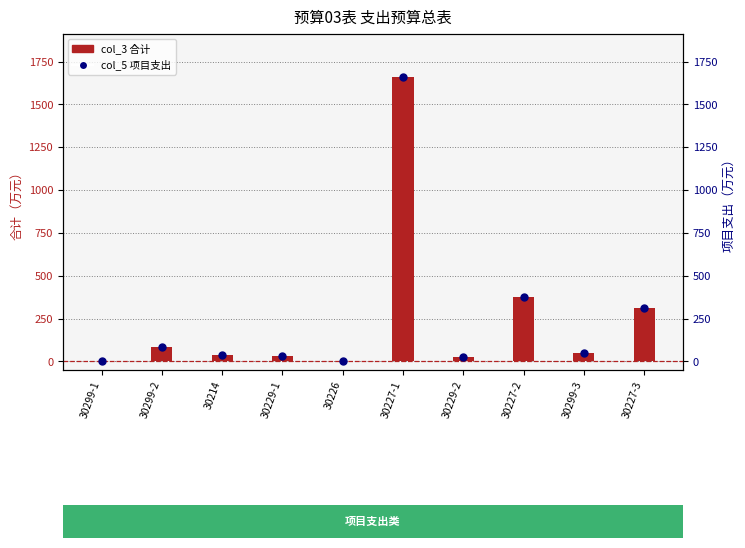

Is the value of col_3 合计 at 30227-2 greater than the value of col_5 项目支出 at 30299-2?

Yes